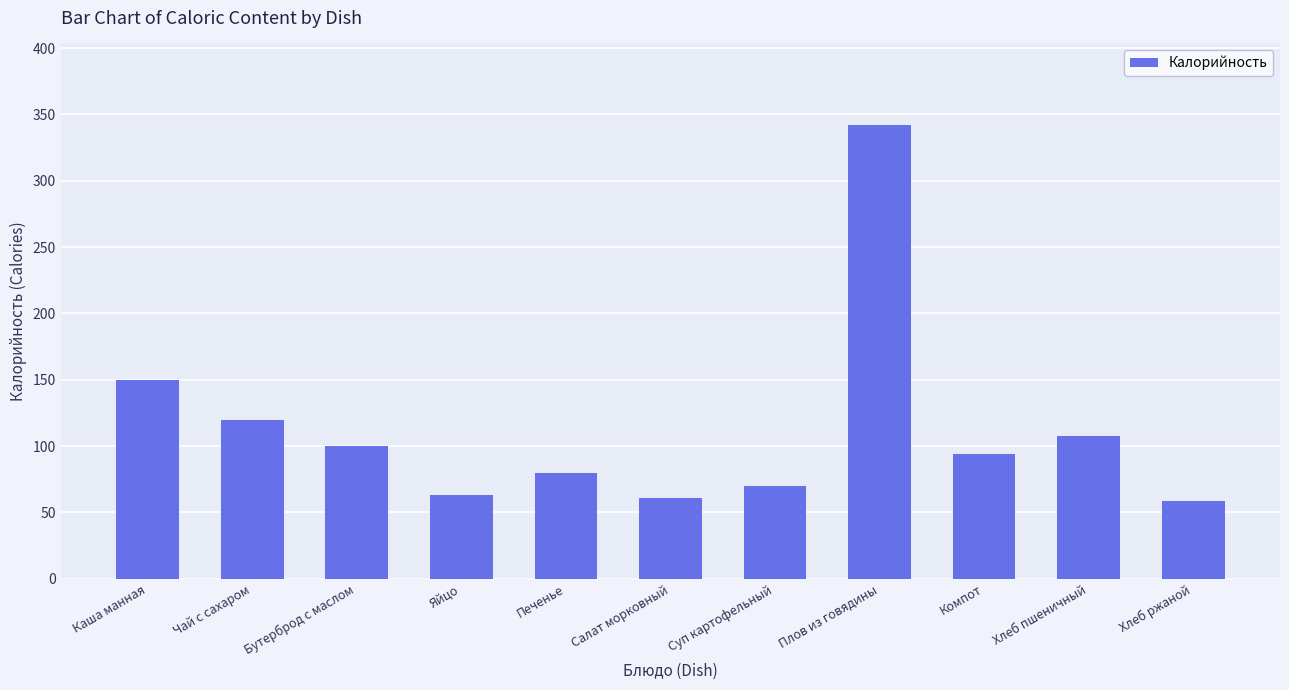

Which has a higher value, Печенье or Плов из говядины?

Плов из говядины